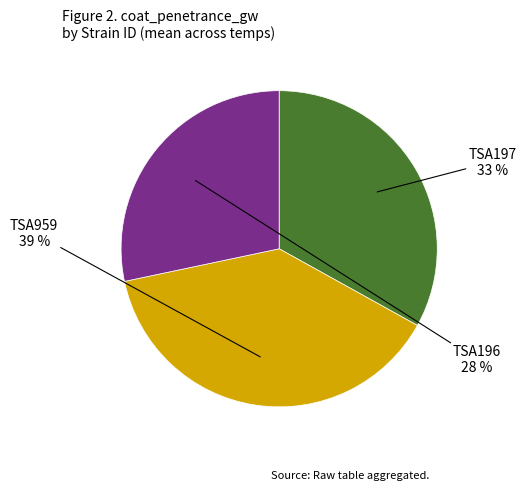

To the nearest percent, what is the average slice percentage?

33%